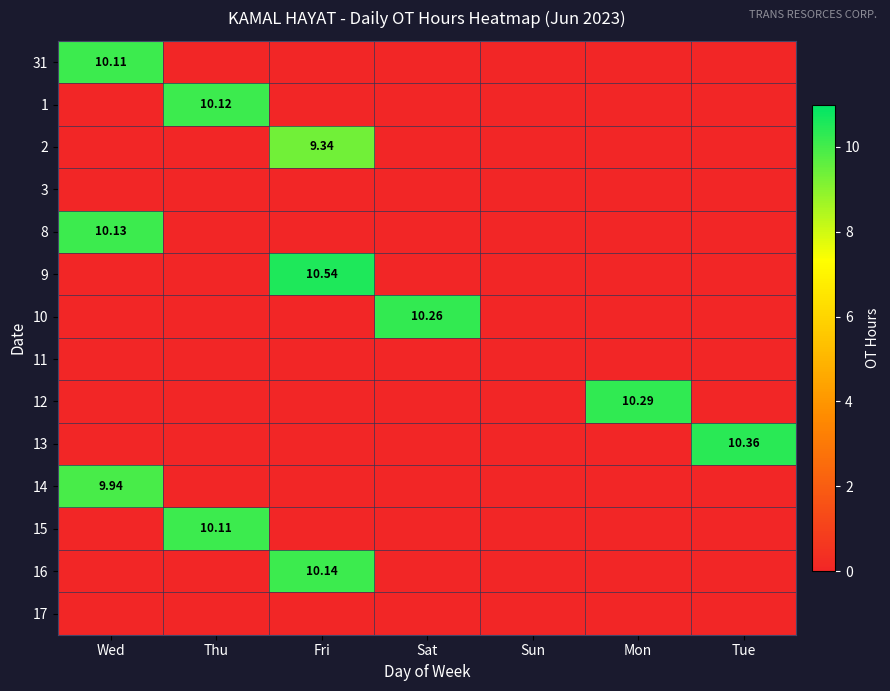

List the labels in order of 9 value, smallest first.

Wed, Thu, Sat, Sun, Mon, Tue, Fri